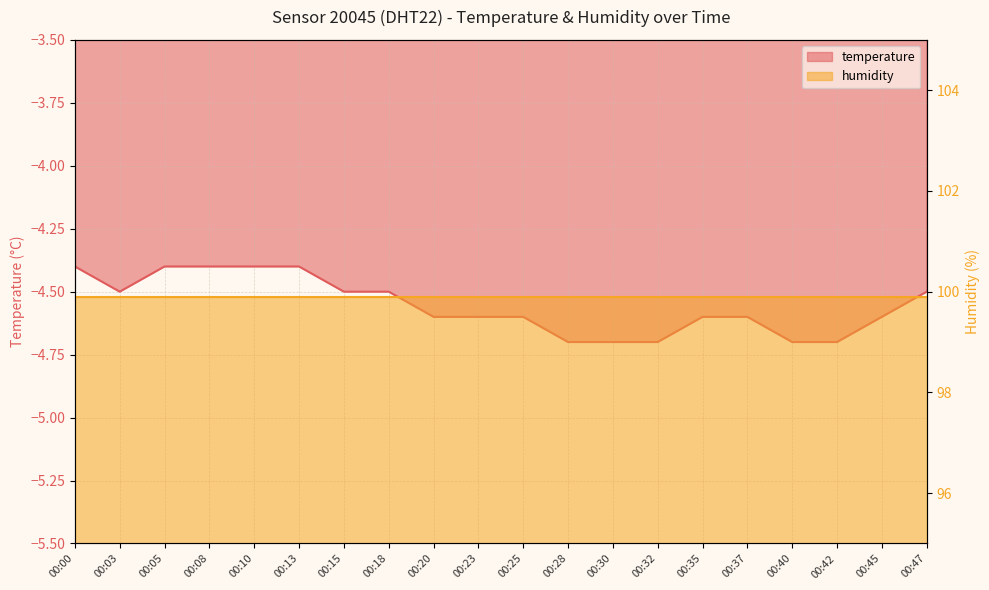

Reading left to right, what are all the values shown in this chart?

00:00=-4.4	00:03=-4.5	00:05=-4.4	00:08=-4.4	00:10=-4.4	00:13=-4.4	00:15=-4.5	00:18=-4.5	00:20=-4.6	00:23=-4.6	00:25=-4.6	00:28=-4.7	00:30=-4.7	00:32=-4.7	00:35=-4.6	00:37=-4.6	00:40=-4.7	00:42=-4.7	00:45=-4.6	00:47=-4.5